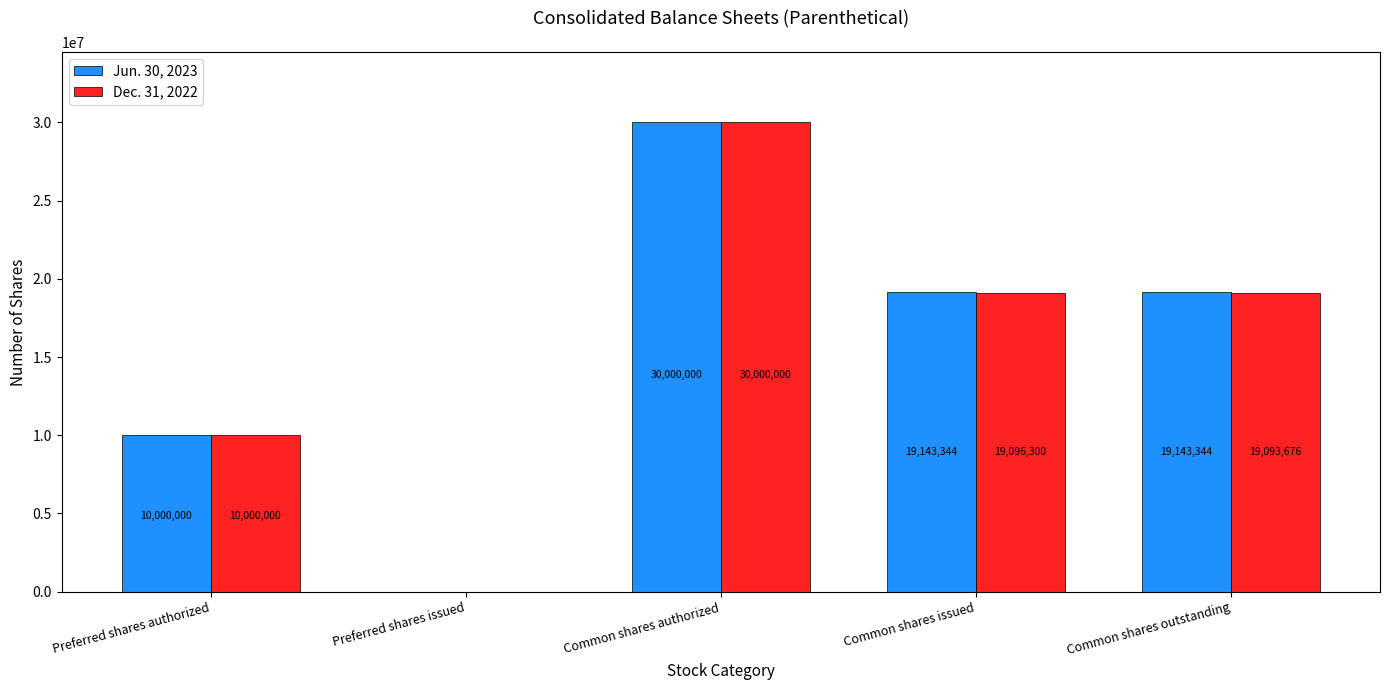

Reading left to right, transcribe all the data shown in this chart.

Jun. 30, 2023: 10000000	0	30000000	19143344	19143344
Dec. 31, 2022: 10000000	0	30000000	19096300	19093676